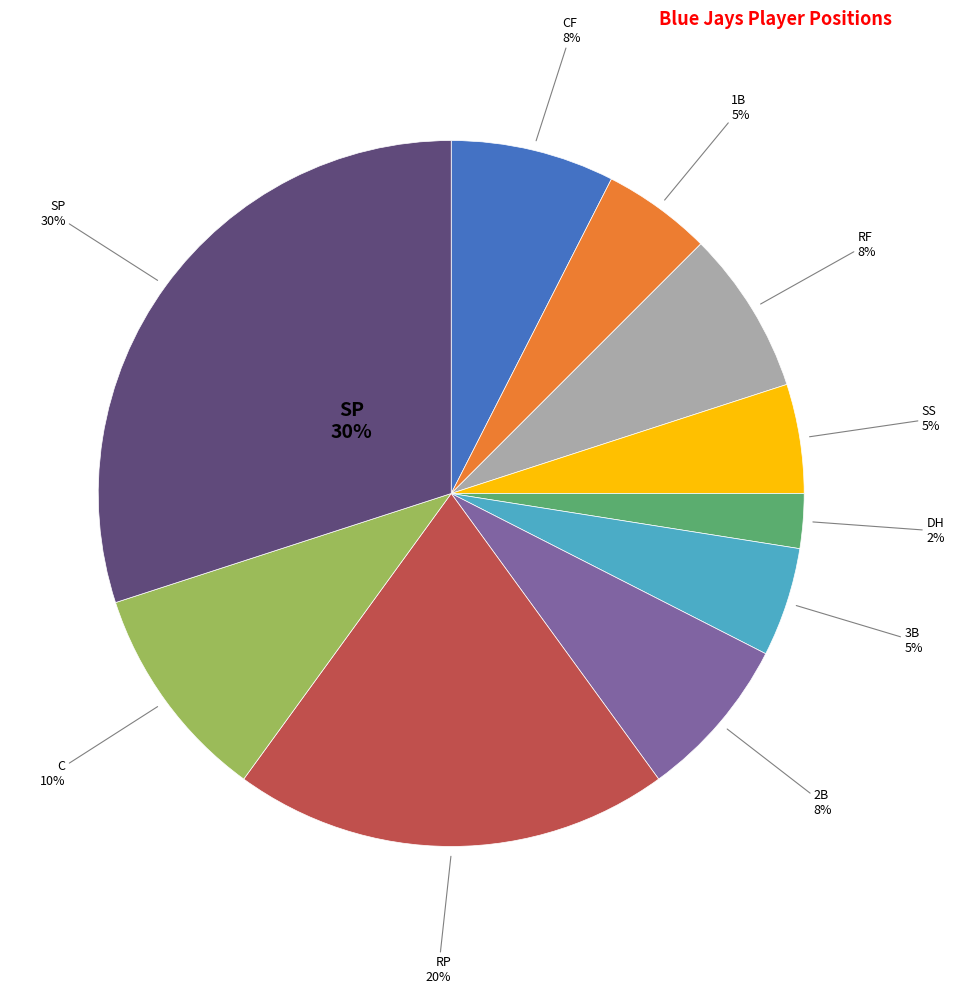

What is the total percentage of SP and CF?

37.5%